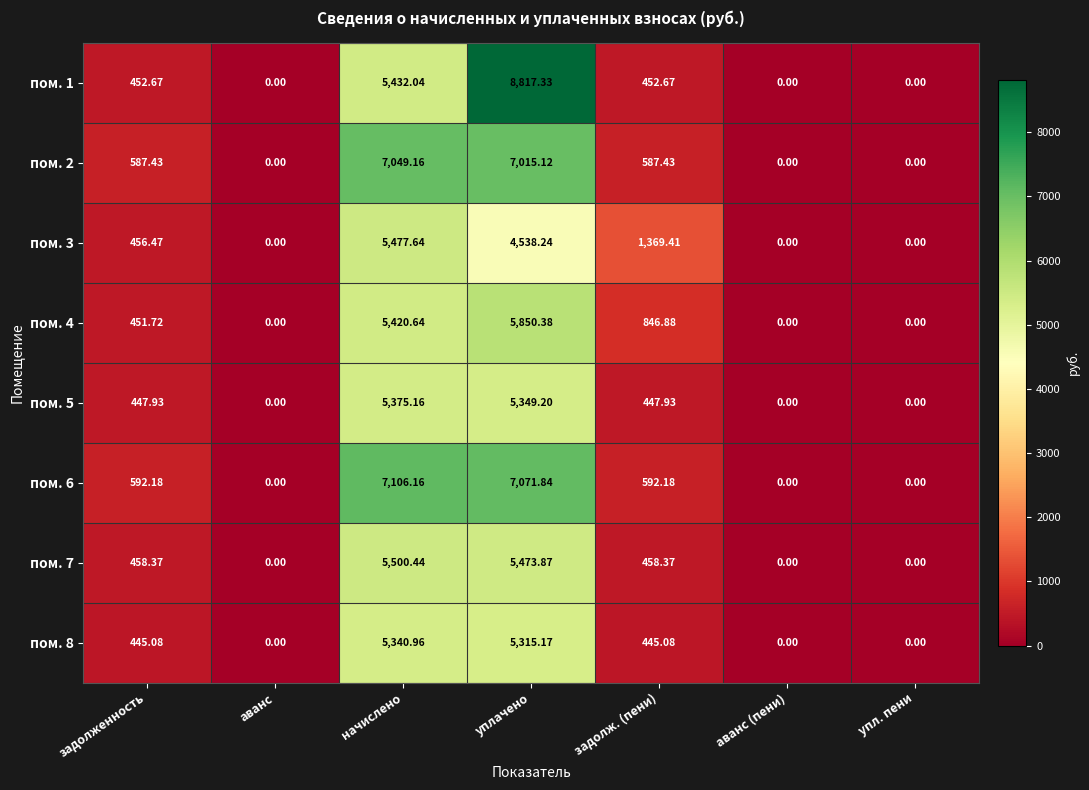

What is the maximum value shown in the chart?

8817.3